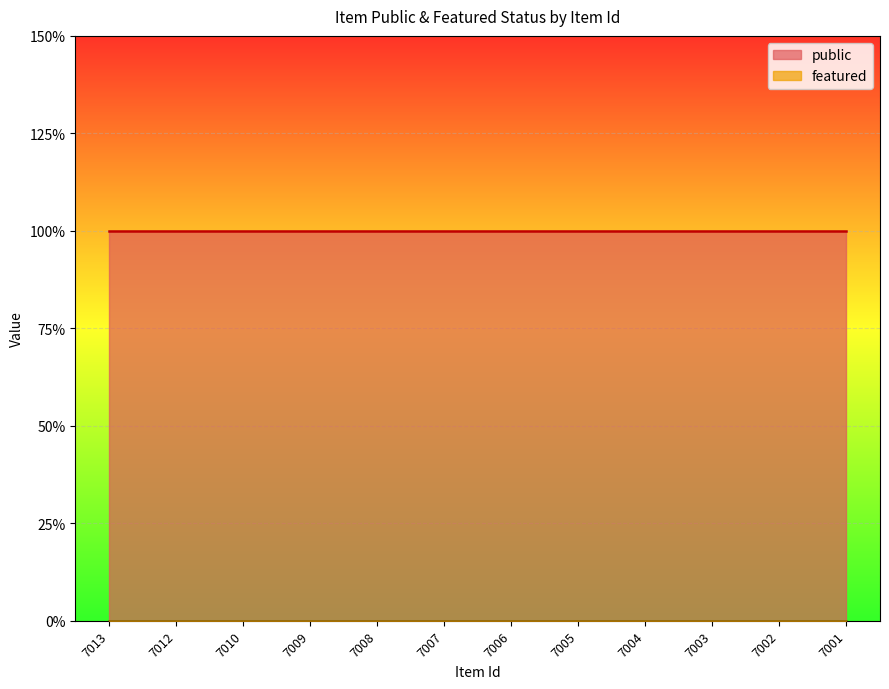

At which category is the sum across all series the highest?

7013